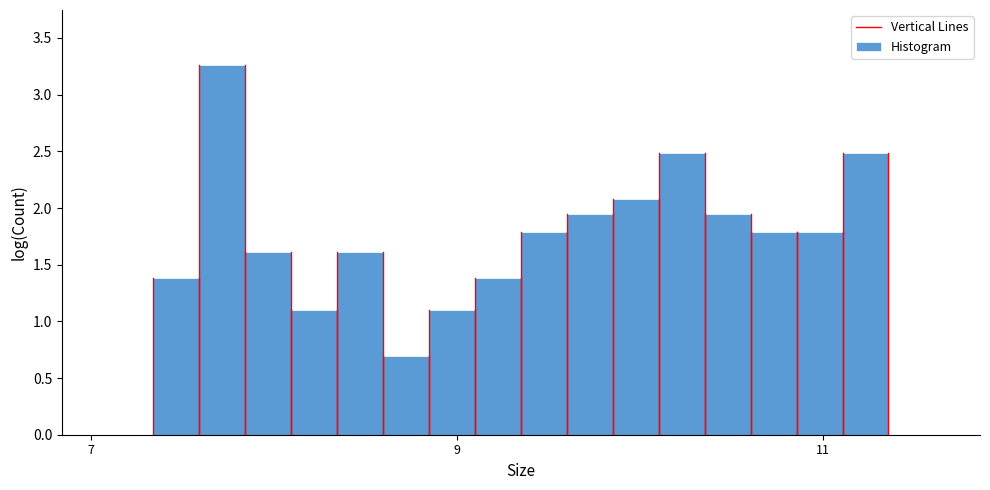

Around what value on the x-axis is the tallest bar? Give the approximate position of its centre, as read against the axis.

7.8